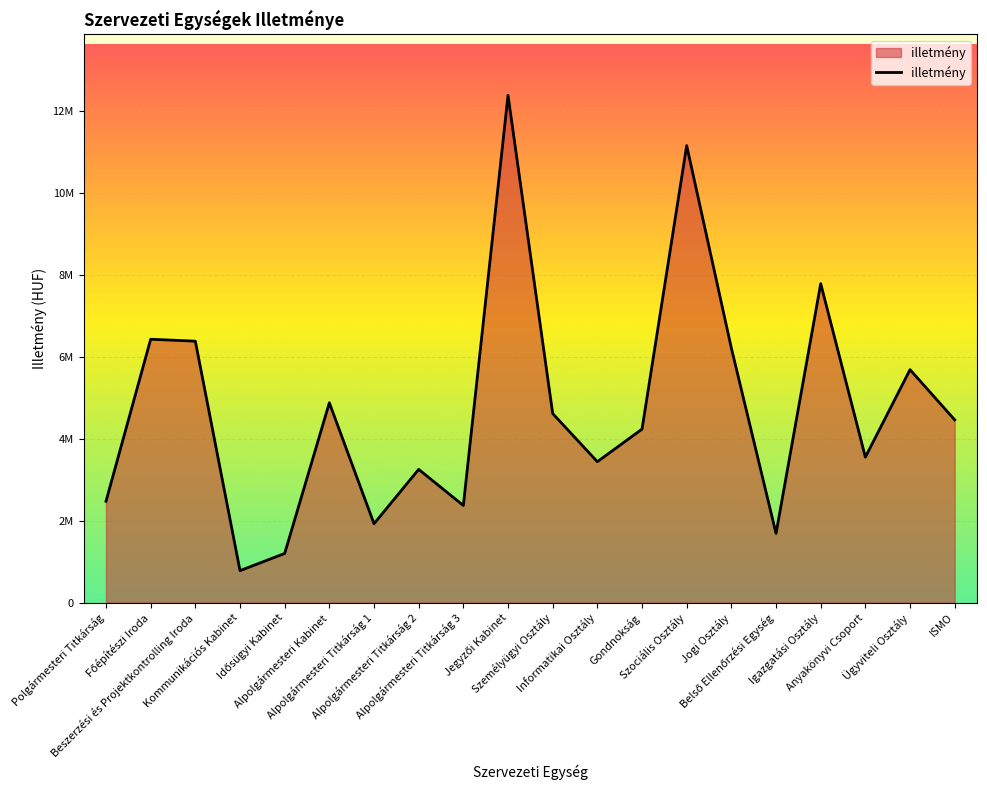

Does the chart have visible grid lines?

Yes